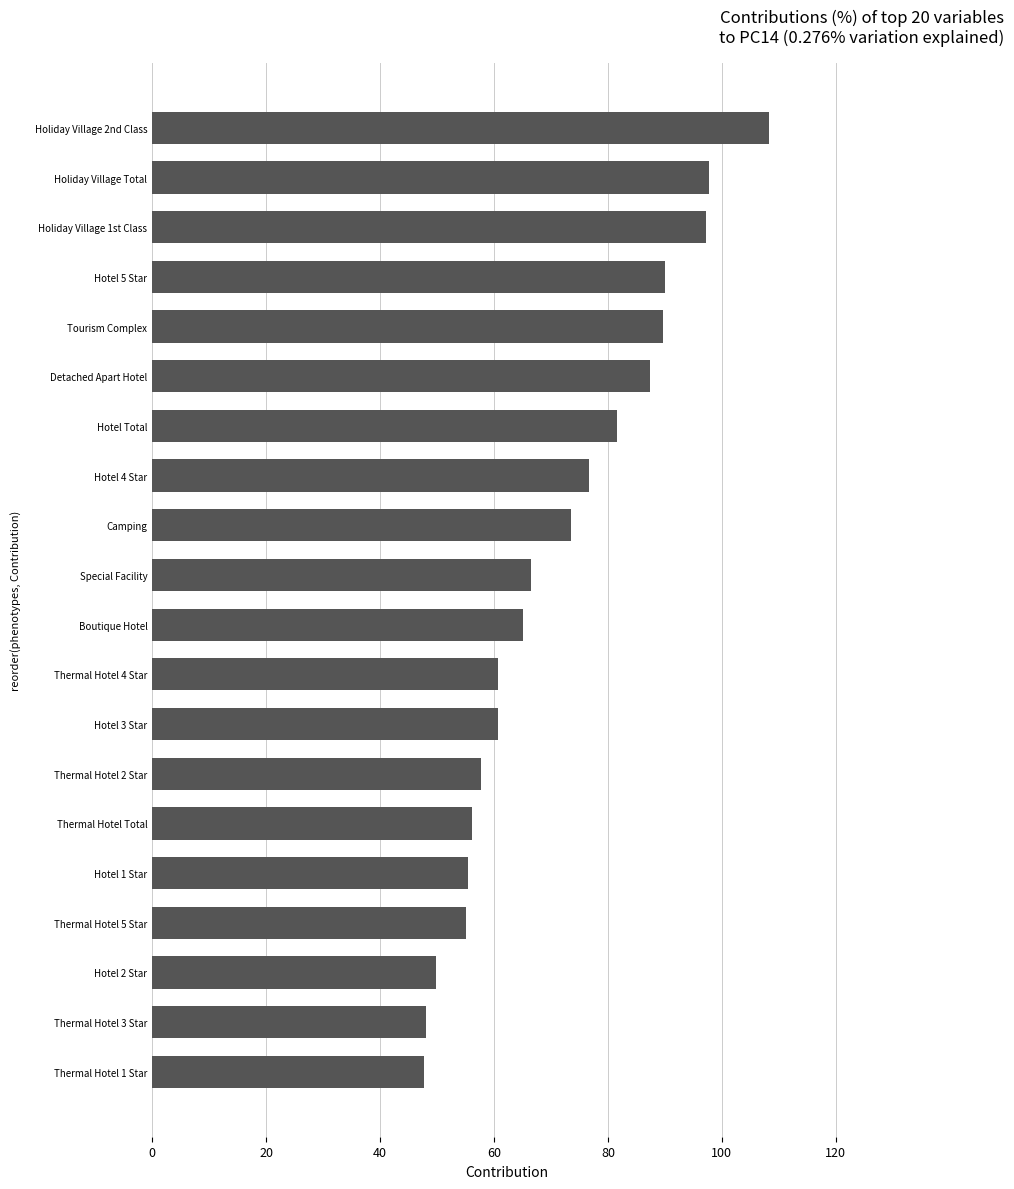

What is the difference between the maximum and minimum values?

60.6